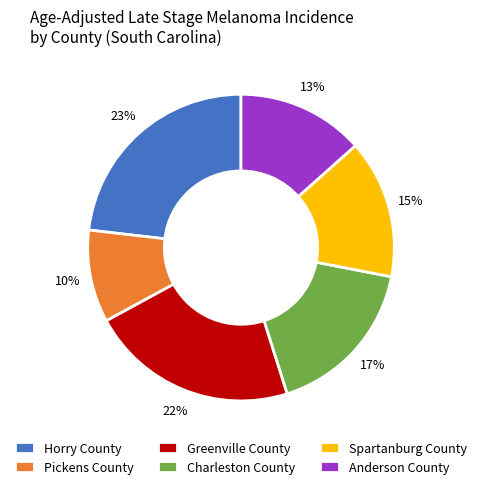

To the nearest percent, what is the combined percentage of Charleston County and Greenville County?

39%